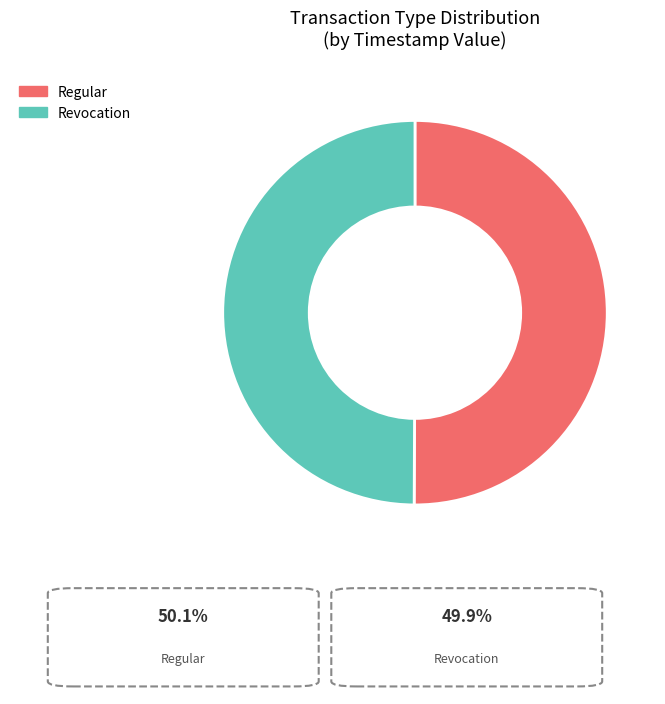

The Regular slice represents 50% of the pie. True or false?

True